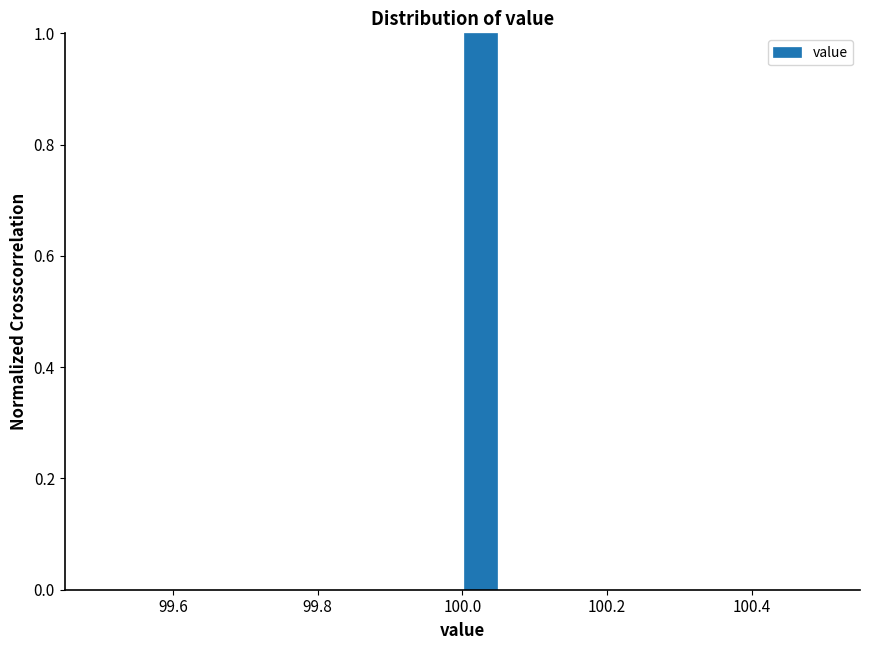

Read against the x-axis, roughly where is the centre of the tallest bar?

100.02